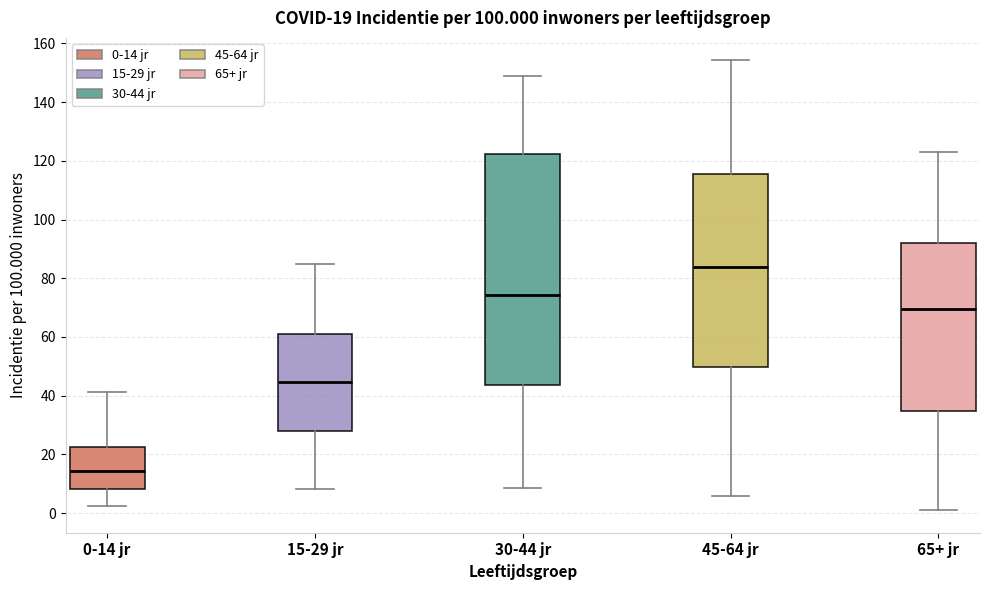

Which box is the tallest, from its lower edge to its upper edge?

30-44 jr